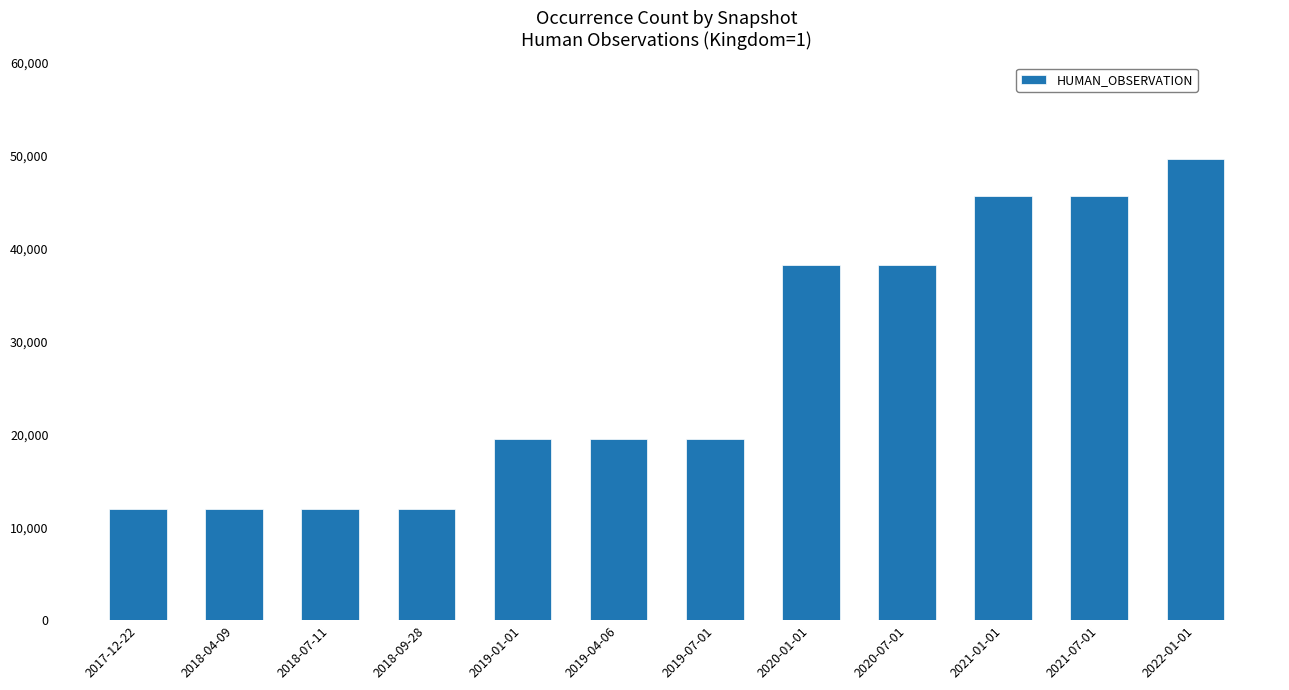

Count the values in the range 11973 to 45620.

11